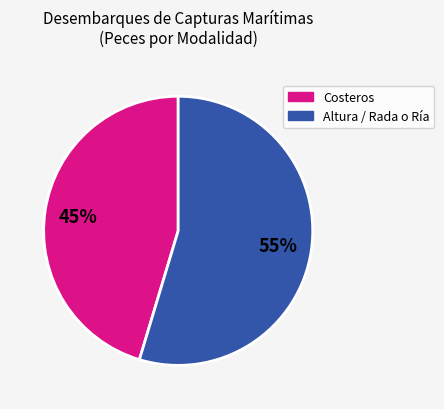

Does any single category account for the majority?

Yes